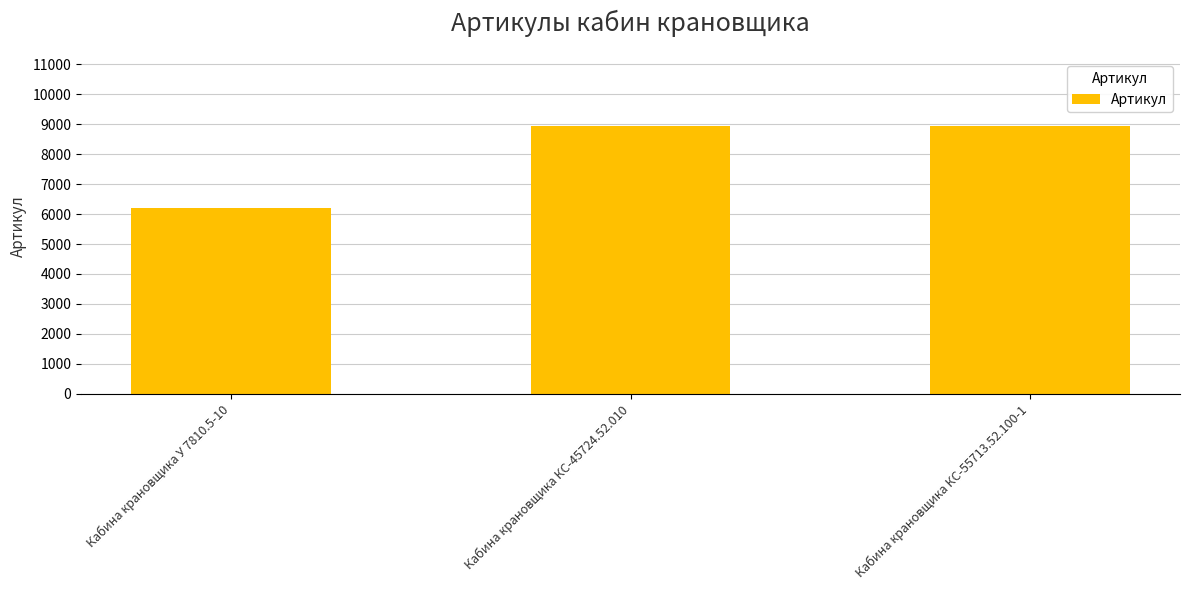

What position from the left is Кабина крановщика КС-55713.52.100-1?

3